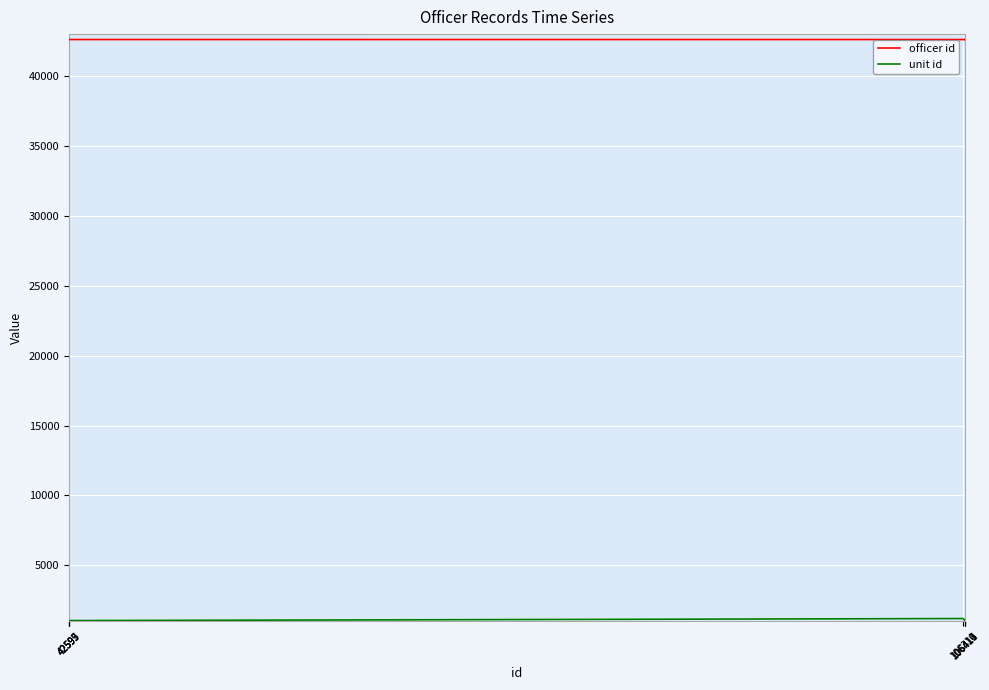

What is the sum of all officer id values?

681741